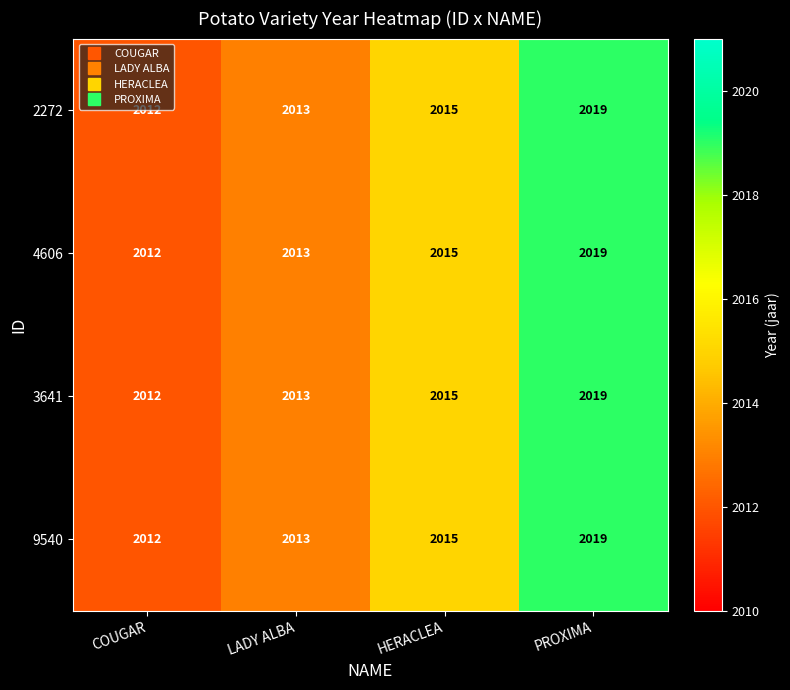

Reading left to right, extract all data points from this chart.

2272: 2012	2013	2015	2019
4606: 2012	2013	2015	2019
3641: 2012	2013	2015	2019
9540: 2012	2013	2015	2019